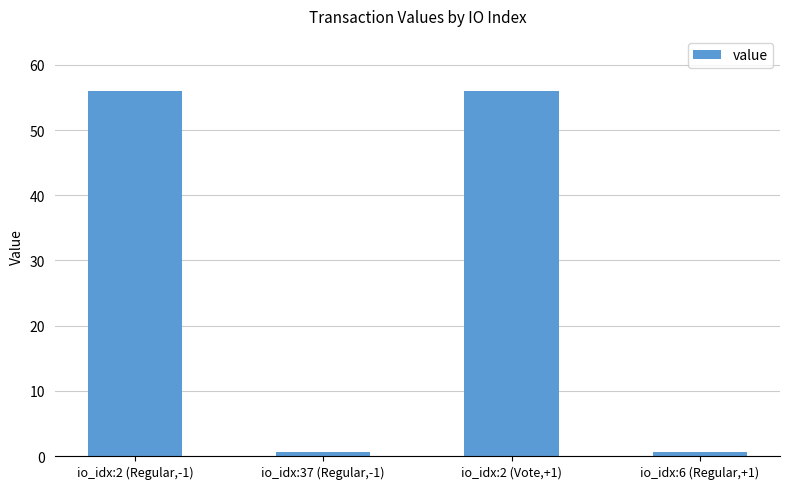

How many data points are above 56?

2